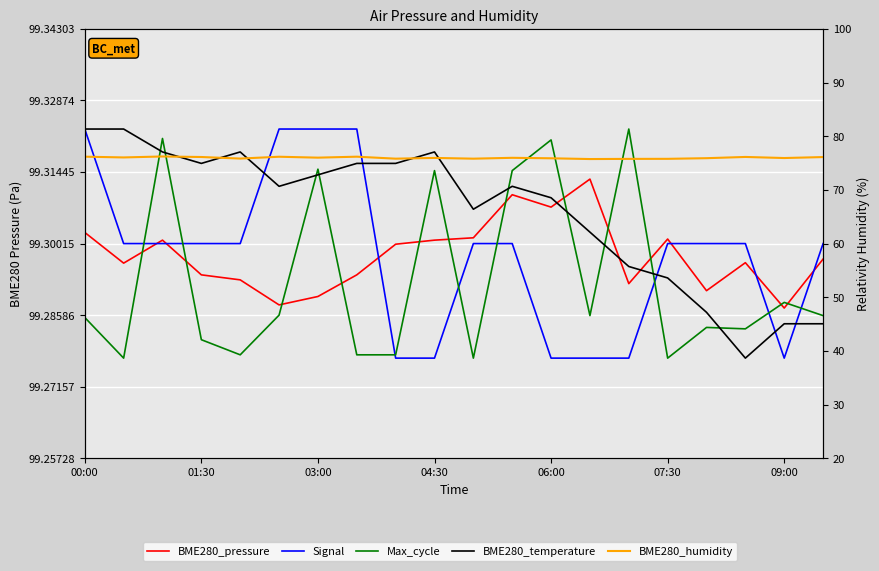

Which series has the largest total across all categories?

BME280_temperature